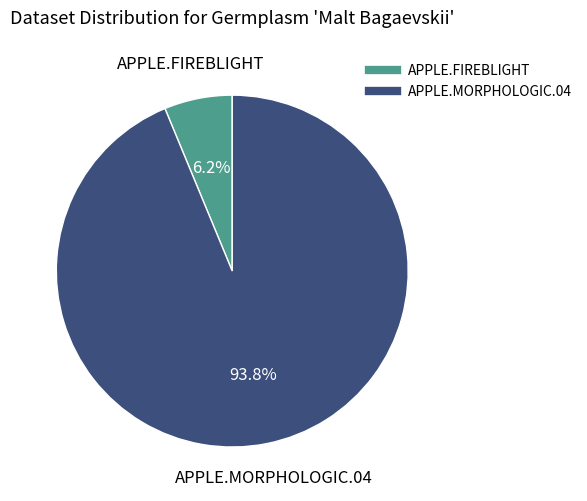

Count the number of slices in the pie.

2